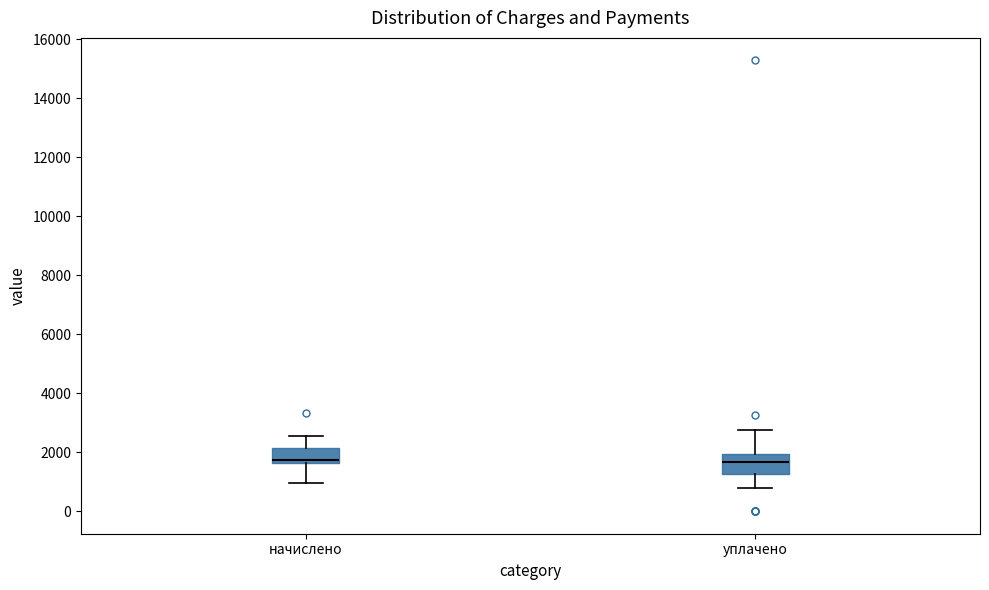

Where does the lower whisker of the box for начислено end on the y-axis? The values are not printed on the chart, so give them approximately, as read against the axis.

1000